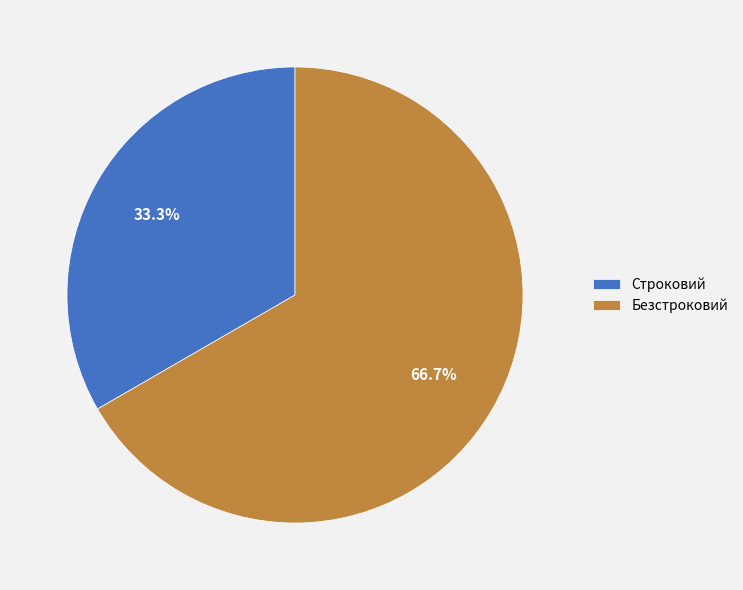

Rank the categories by value from highest to lowest.

Безстроковий, Строковий